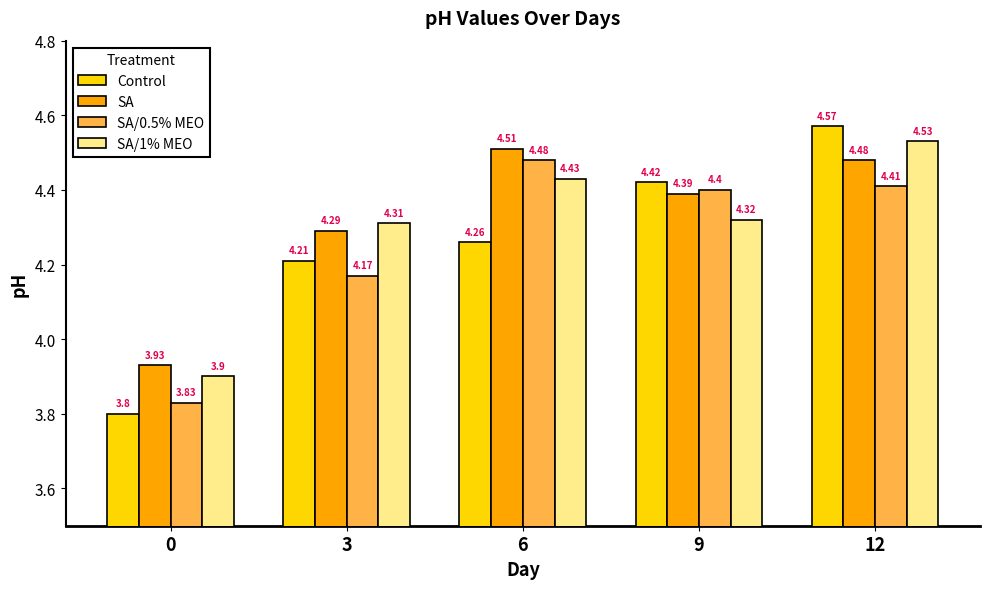

Which series has the largest range (max minus min)?

Control